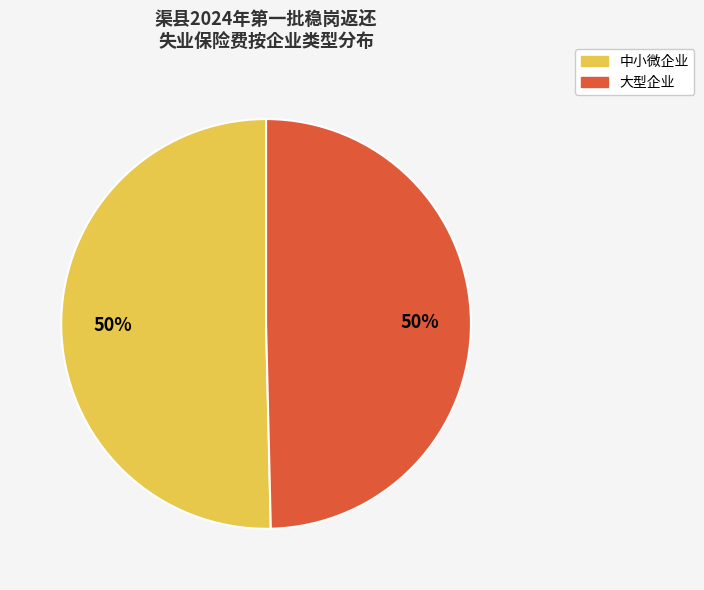

What is the ratio of the value at 大型企业 to the value at 中小微企业?

1.0